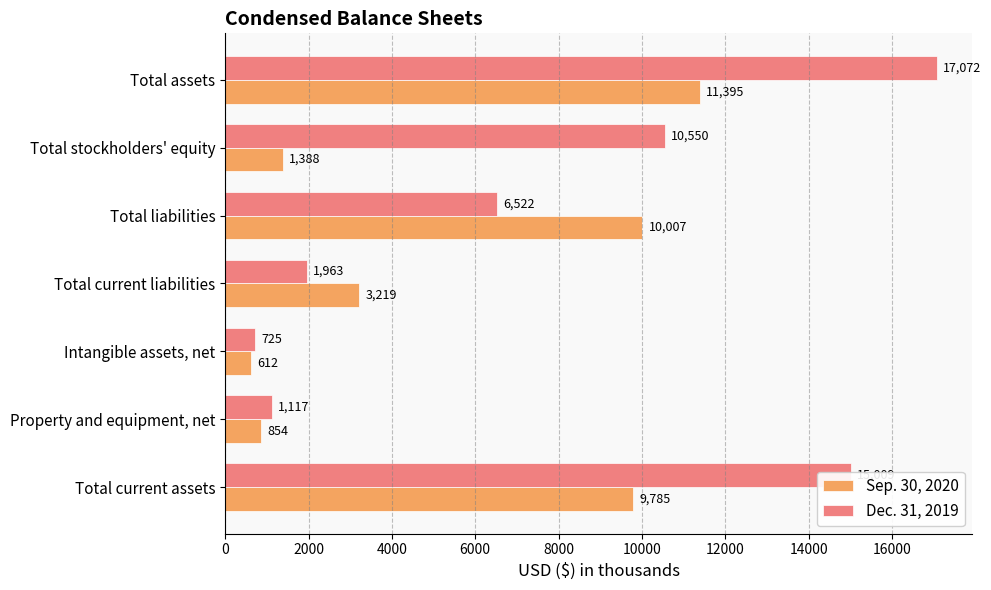

Count the number of categories in the chart.

7